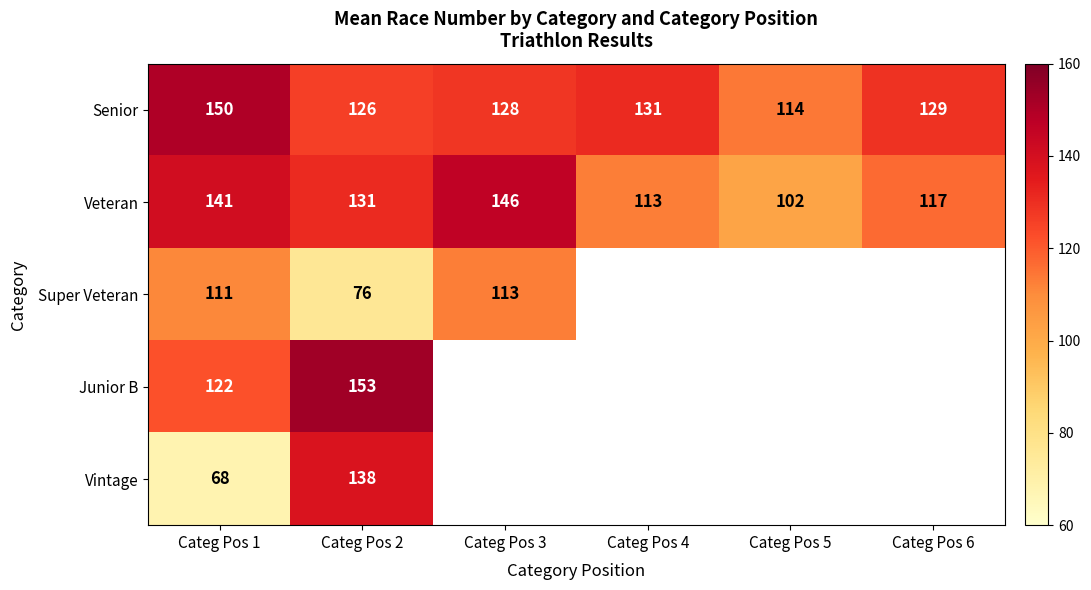

Rank the series at Categ Pos 2 from highest to lowest value.

Junior B, Vintage, Veteran, Senior, Super Veteran